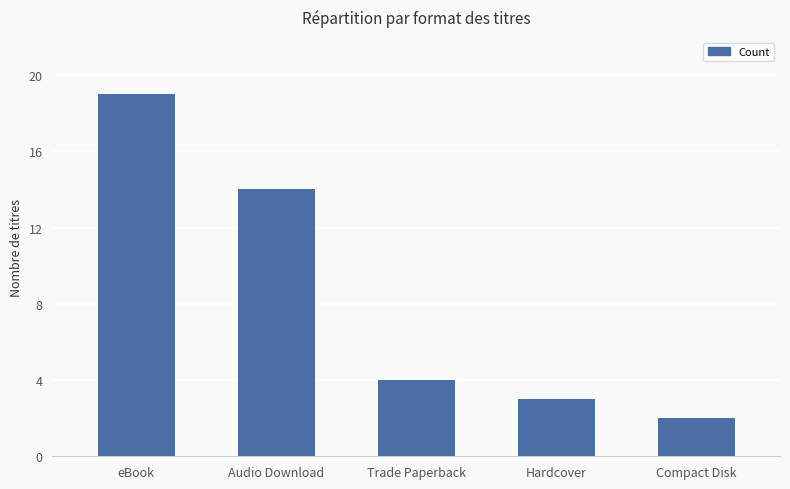

The chart shows a value of 2 at Compact Disk. True or false?

True